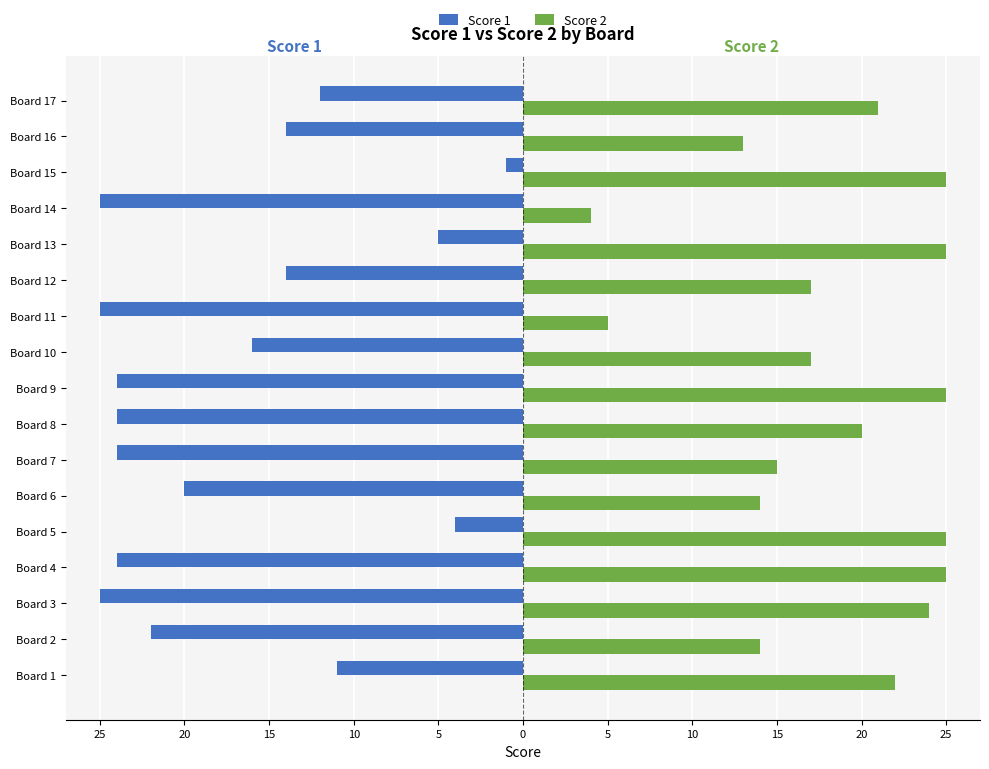

Which series has the largest total across all categories?

Score 2